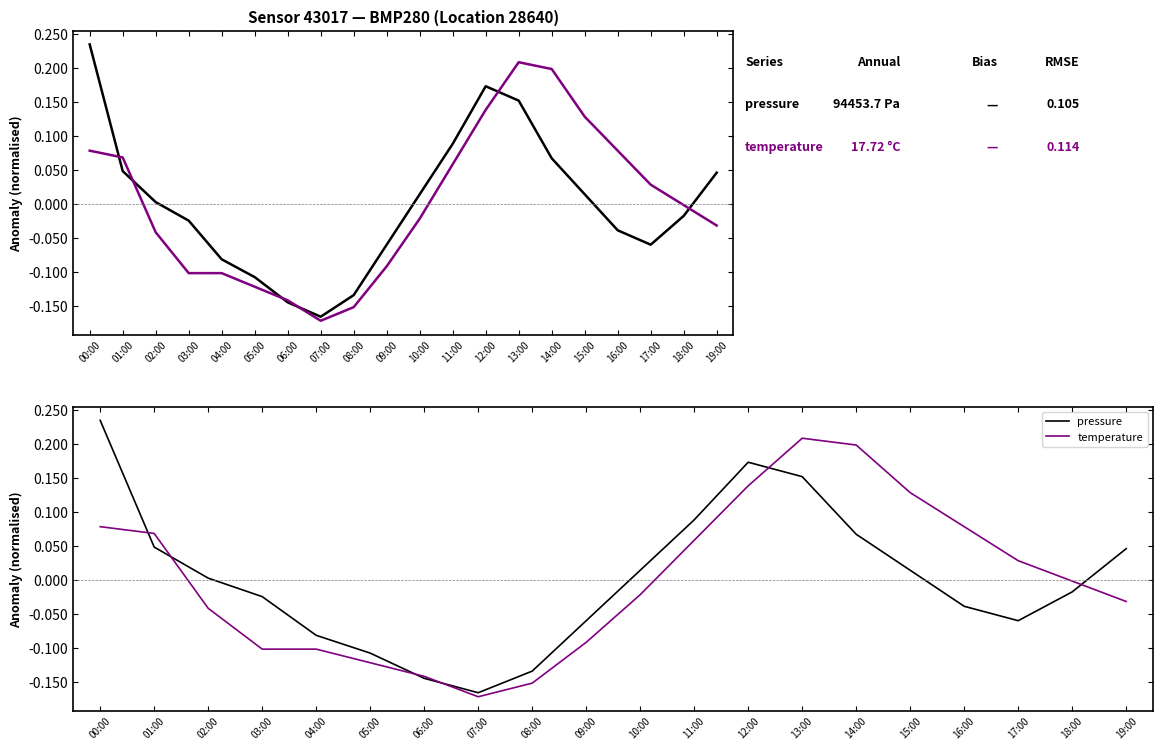

At which label does pressure first exceed 0?

00:00